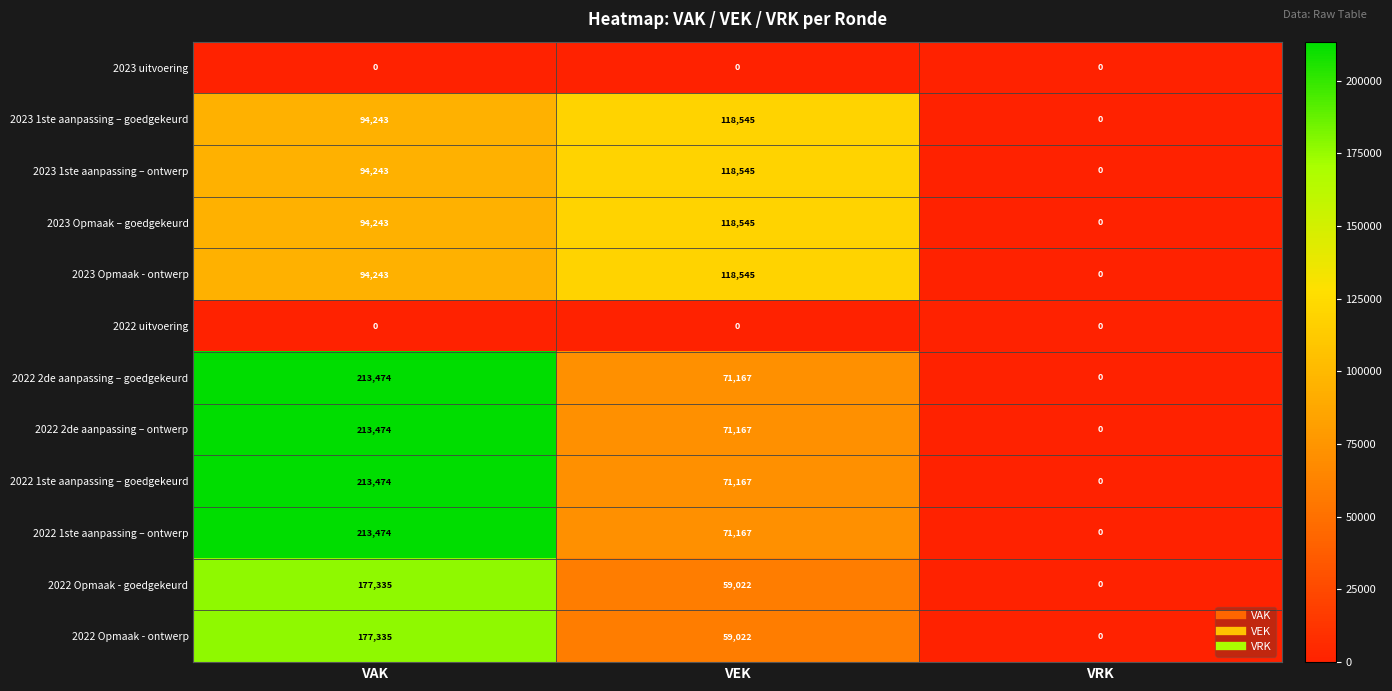

What is the difference between the second highest and minimum values in the 2023 1ste aanpassing – ontwerp series?

94243